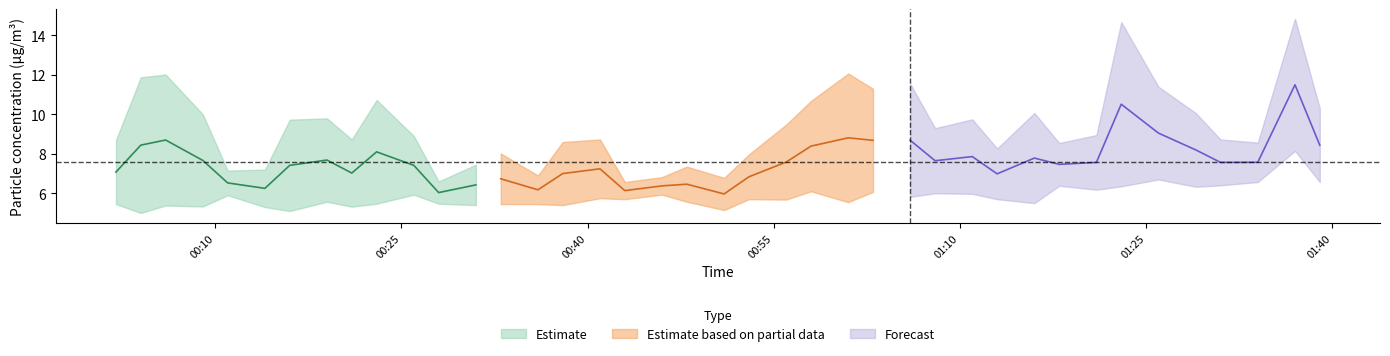

Is this an area chart (filled region under the line)?

No